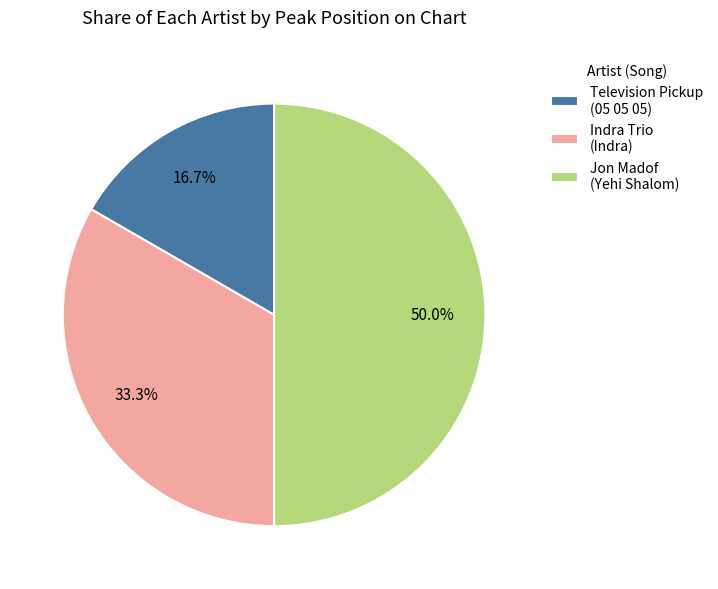

How many slices are in this pie chart?

3